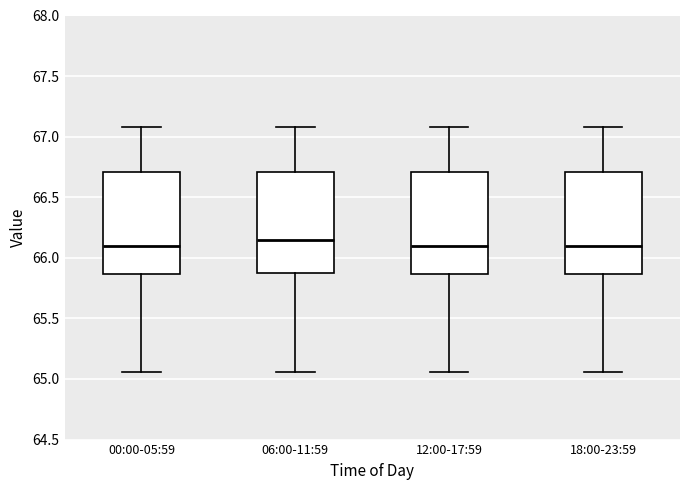

Reading left to right, read every box against the y-axis: the position of its median line, the range the box covers, and the ends of its whiskers. The values are not printed on the chart, so give them approximately, as read against the axis.

00:00-05:59: median 66.10, box 65.85 to 66.70, whiskers 65.05 to 67.10
06:00-11:59: median 66.15, box 65.90 to 66.70, whiskers 65.05 to 67.10
12:00-17:59: median 66.10, box 65.85 to 66.70, whiskers 65.05 to 67.10
18:00-23:59: median 66.10, box 65.85 to 66.70, whiskers 65.05 to 67.10